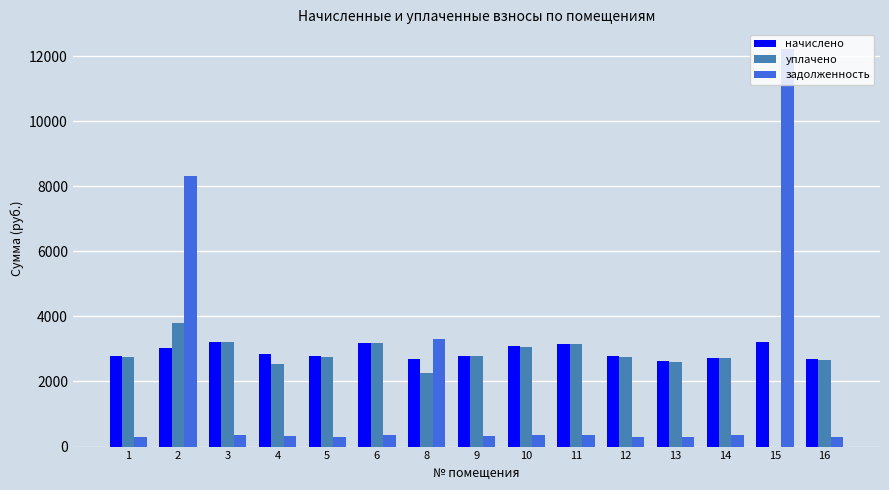

What is the average value of the задолженность series?

1847.3